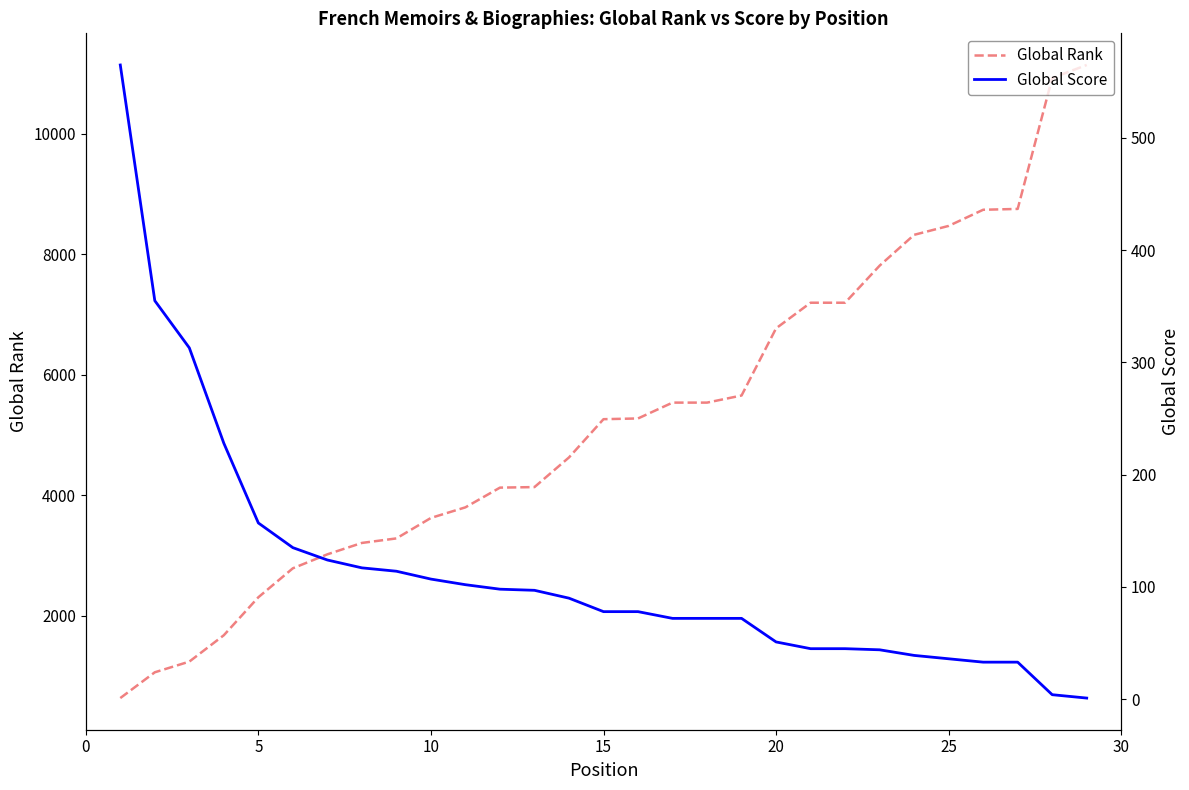

At how many categories does at least one series exceed 3967?

18